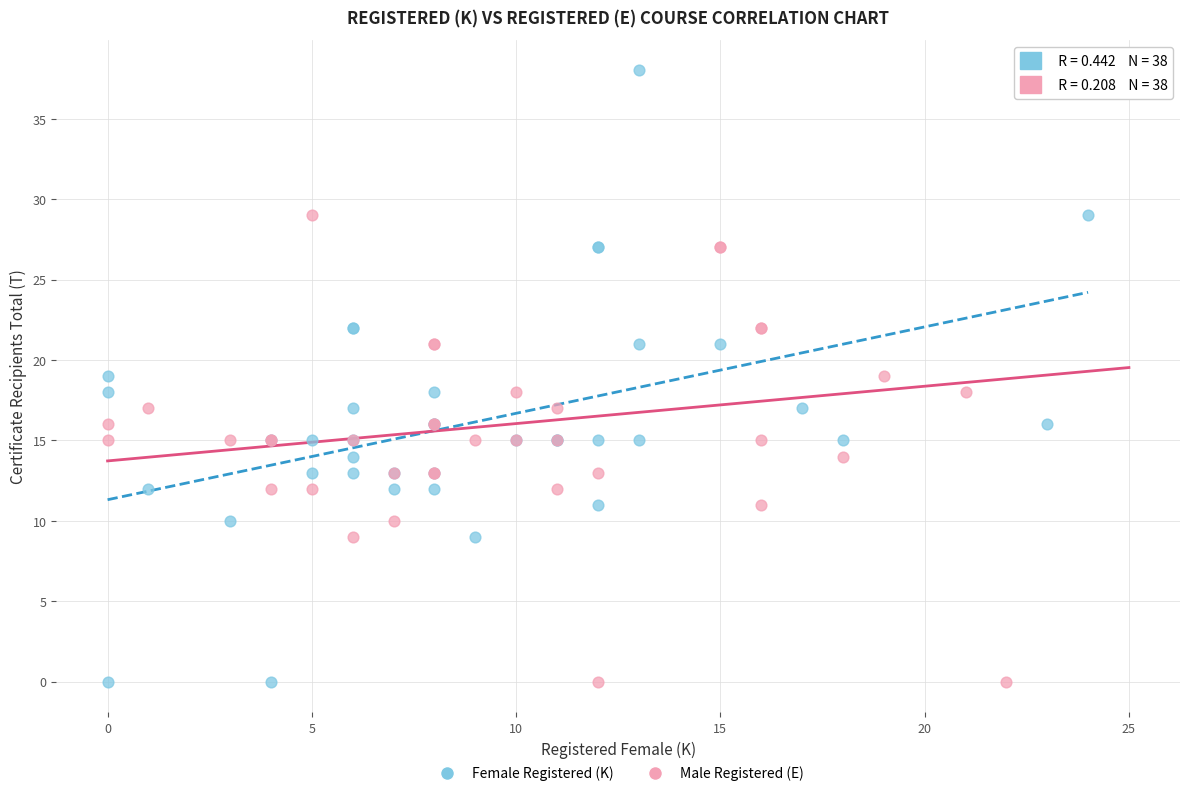

What are all the series names shown in the legend?

Female Registered (K), Male Registered (E)